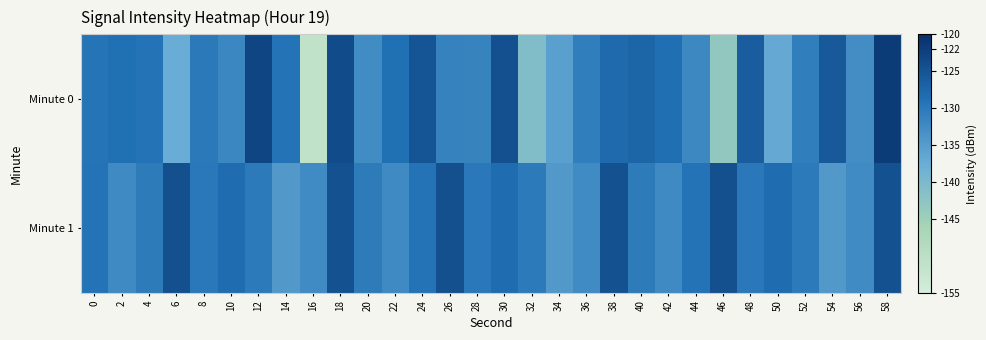

Which series has the widest spread of values?

Minute 0